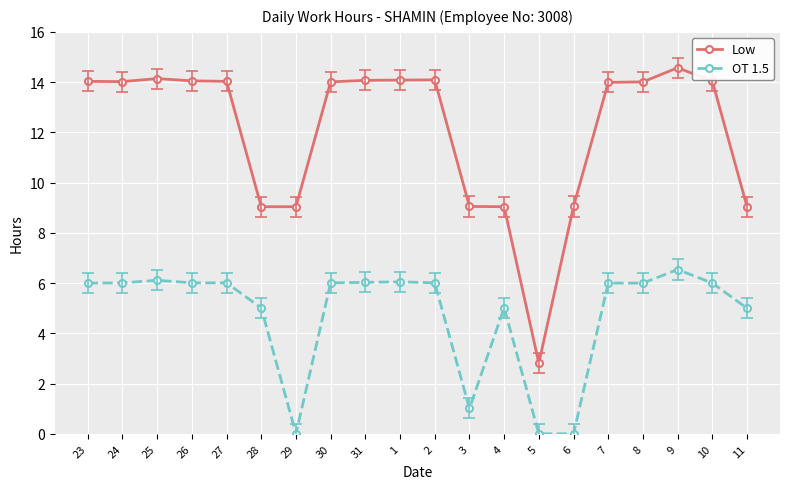

The value of Low at 27 is 14.0. True or false?

True